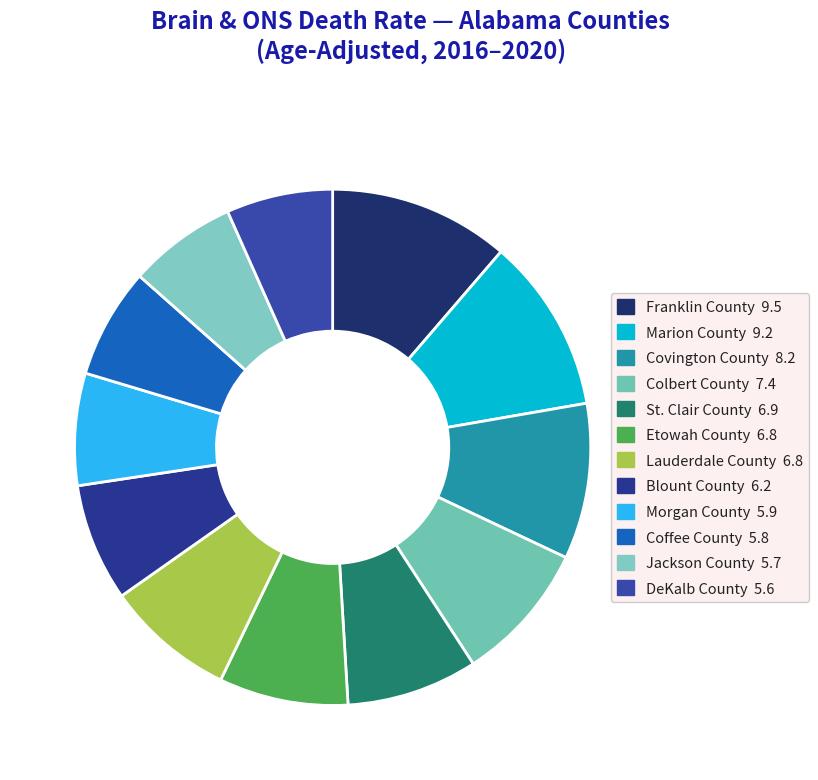

How many segments does this pie chart have?

12